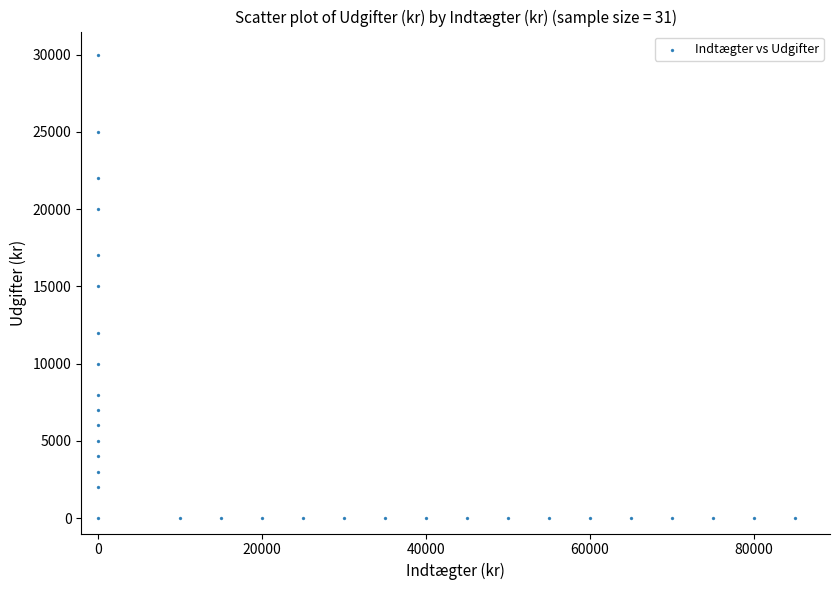

What is the range of X values (max minus min)?

85000